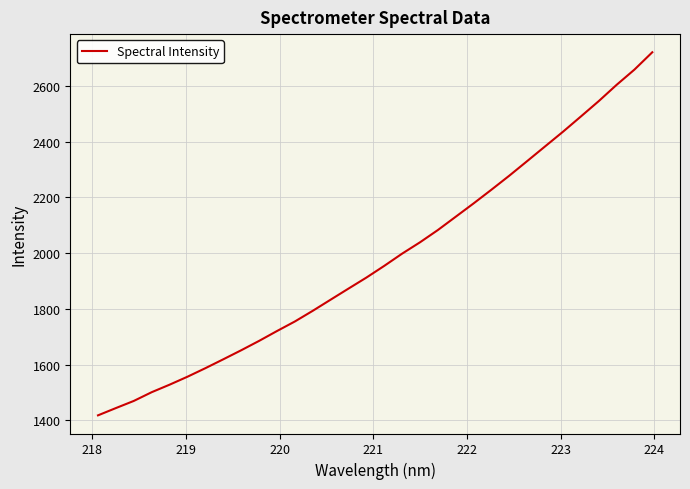

What is the difference between the maximum and minimum values?

1303.5